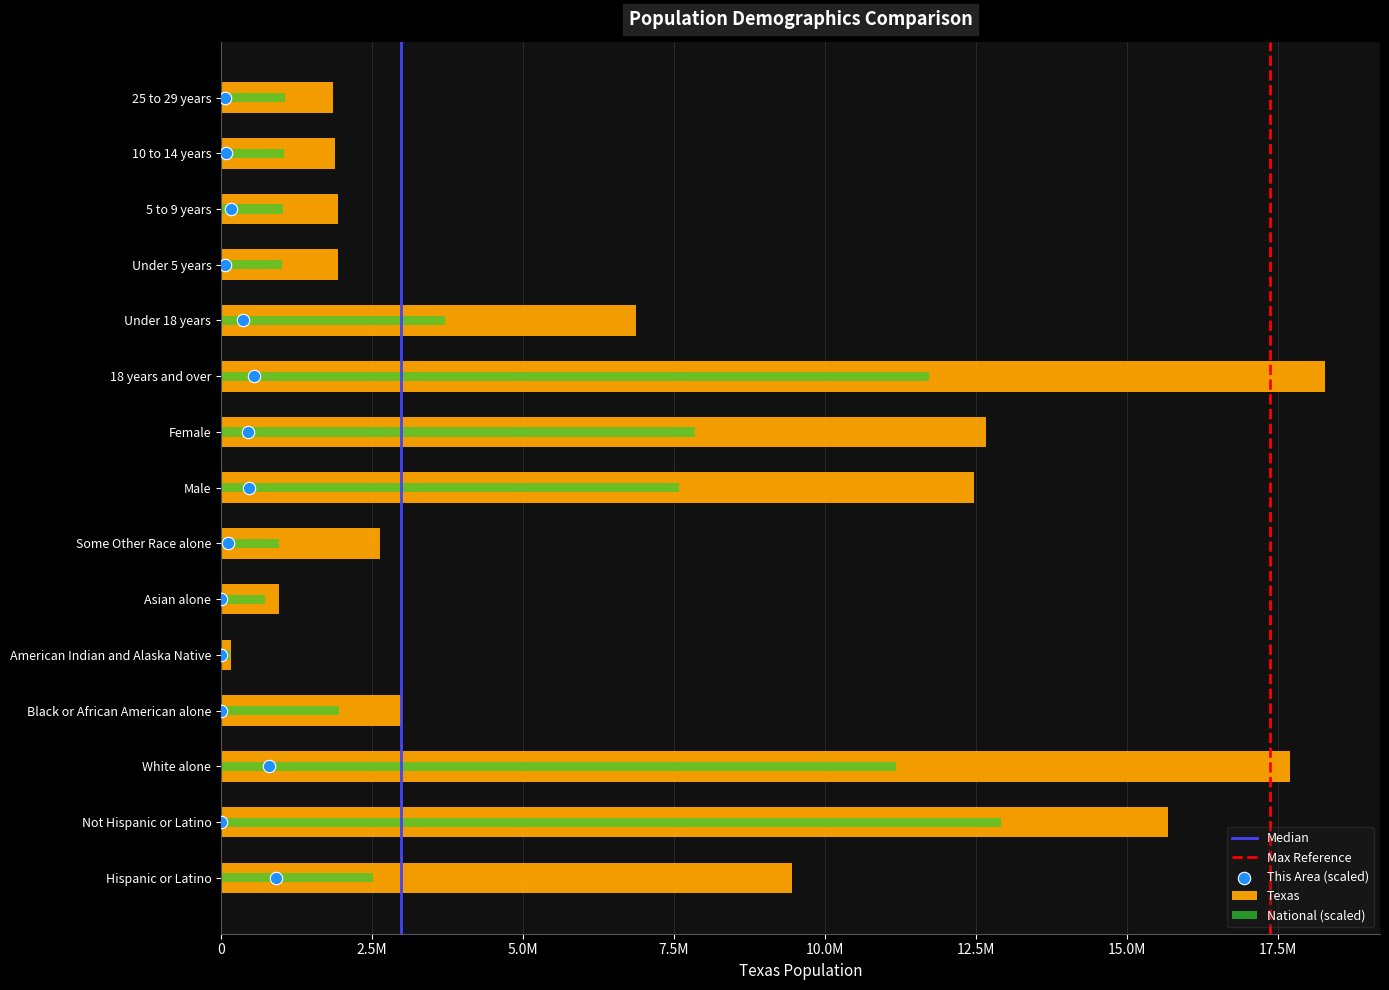

At which category is the sum across all series the highest?

18 years and over